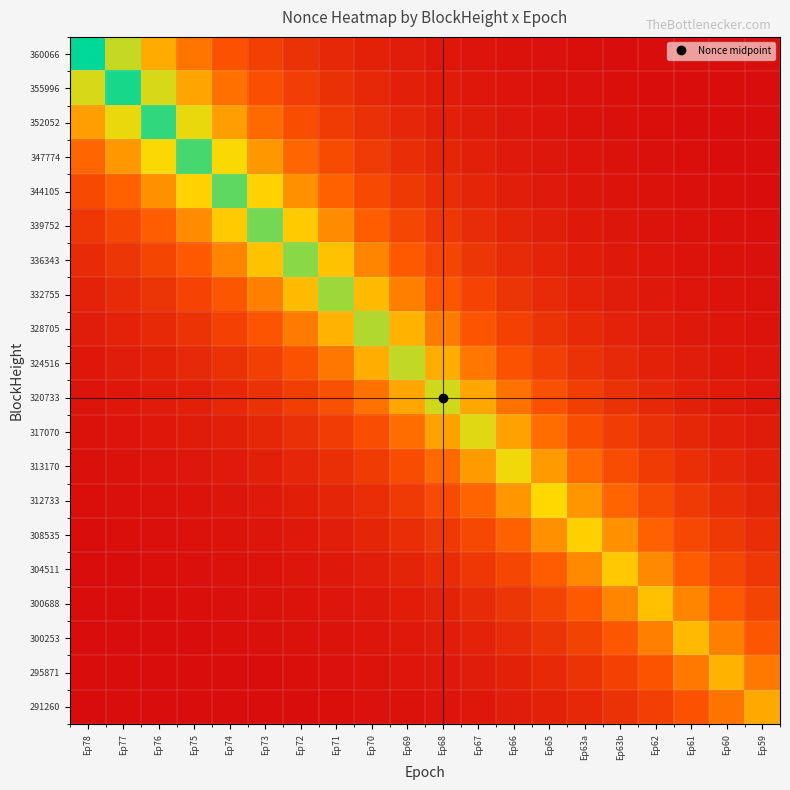

What is the spread (max minus min) of values at Ep60?

0.6